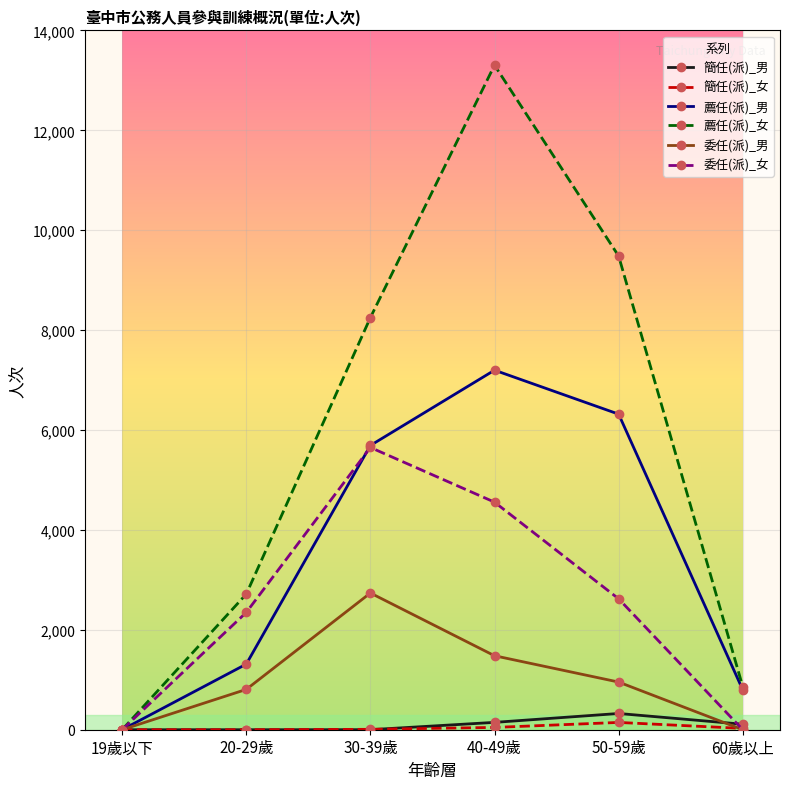

What is the greatest value displayed?

13304